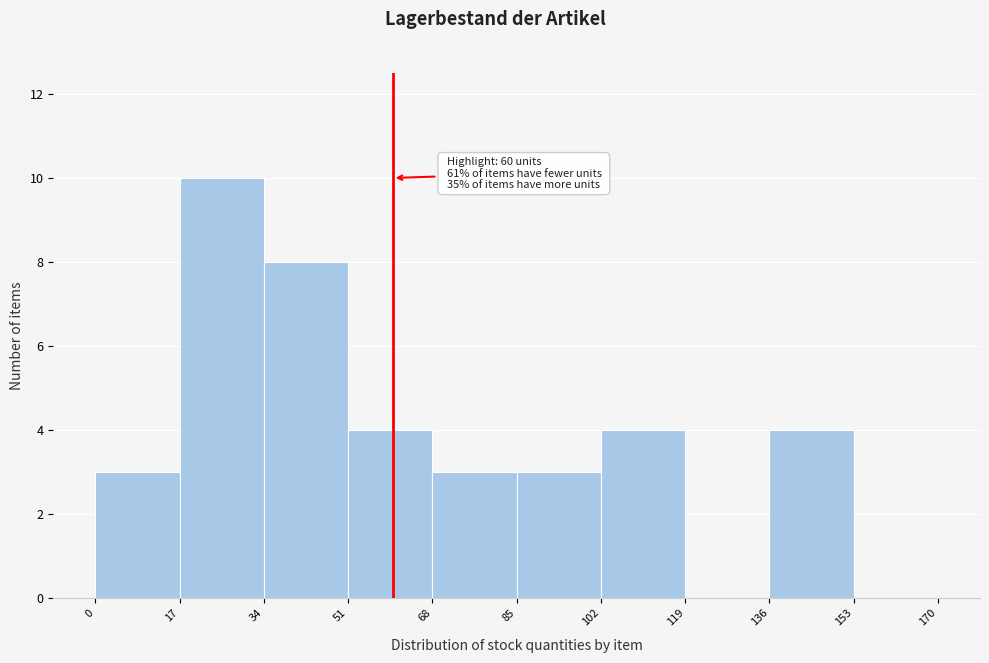

Which range on the x-axis has the tallest bar?

17 to 34